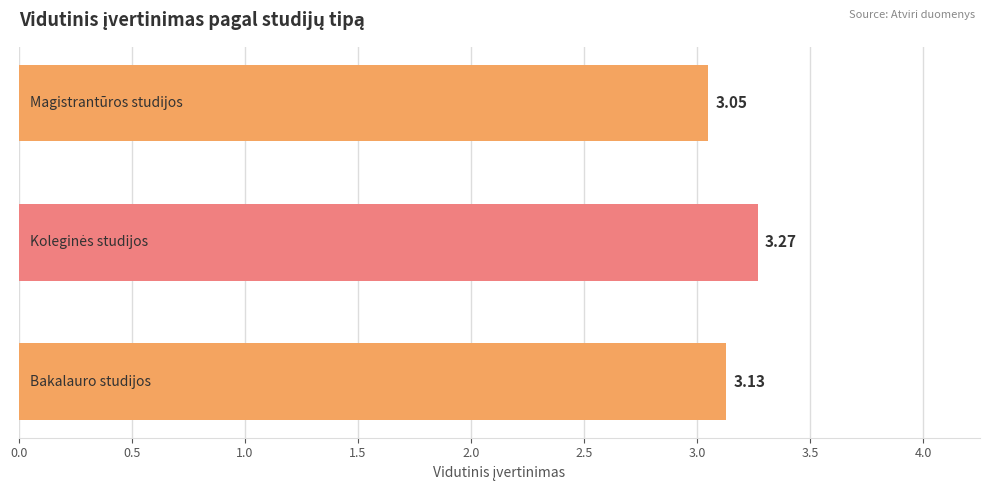

How many series are shown in this chart?

1